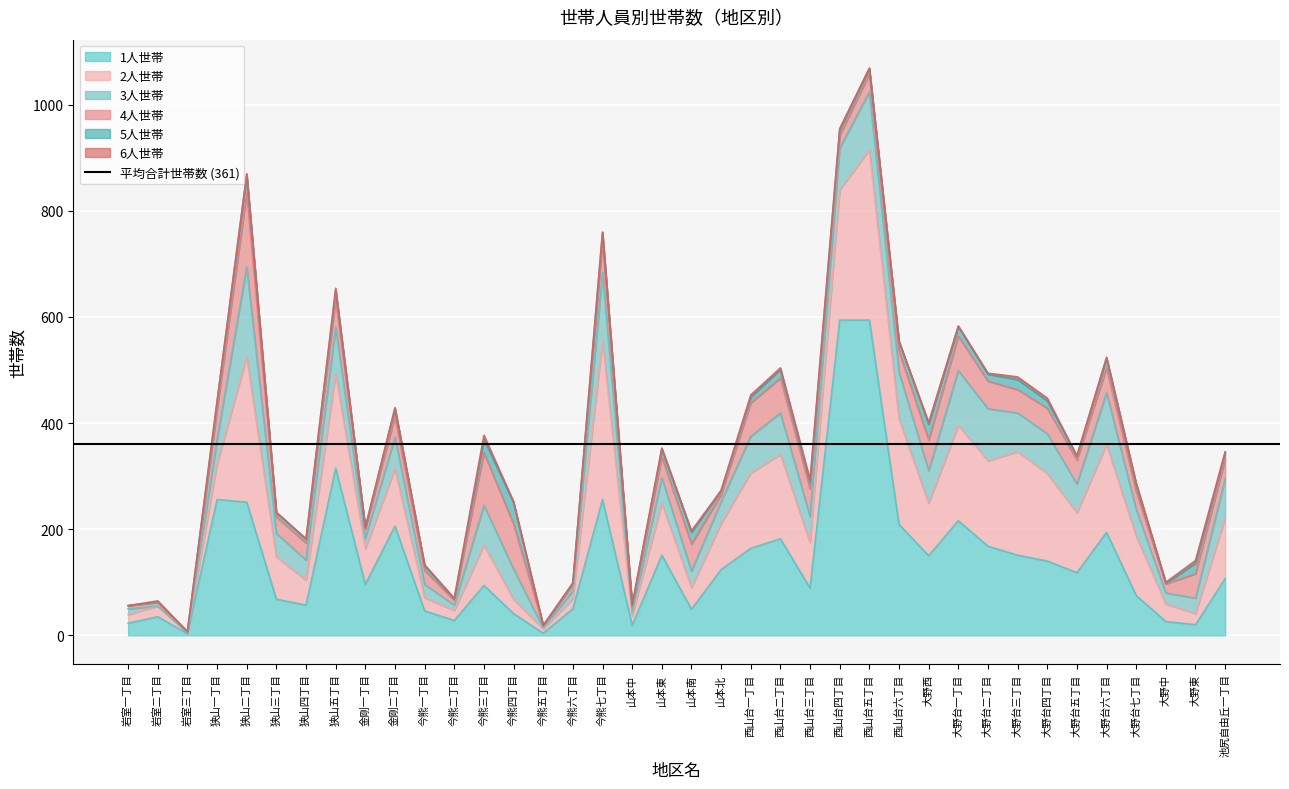

Is the value of 4人世帯 at 西山台五丁目 greater than the value of 1人世帯 at 金剛二丁目?

No